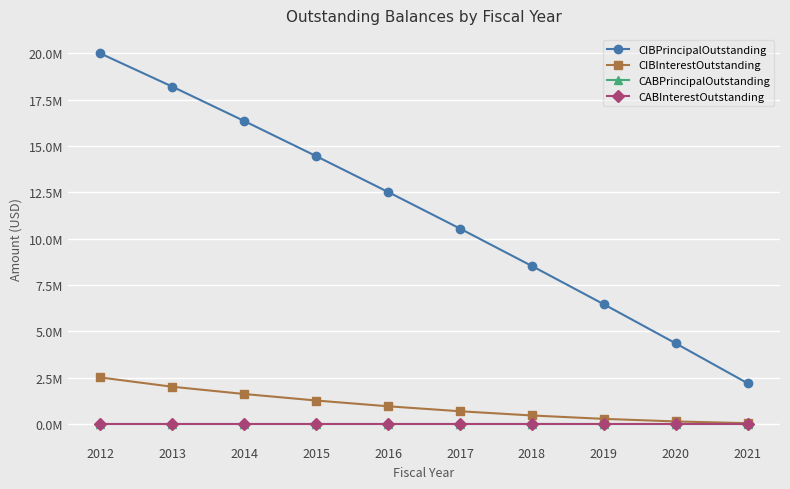

Does the chart have visible grid lines?

Yes